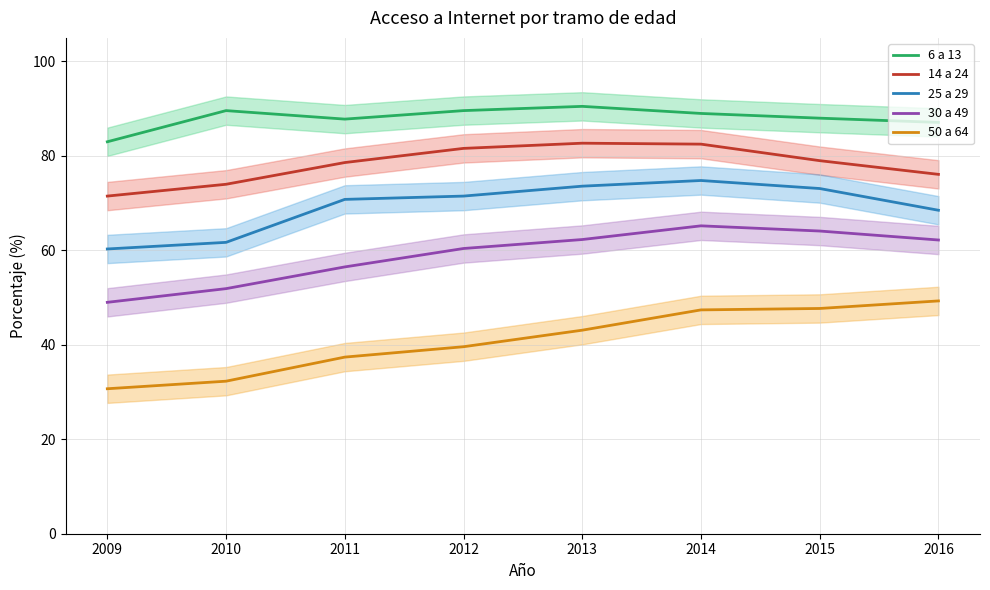

What is the sum of all 14 a 24 values?

626.0